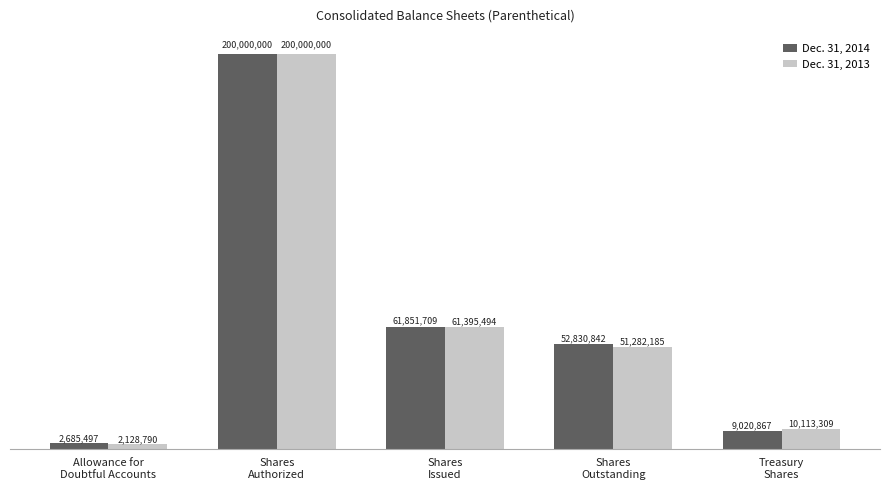

At which category is the sum across all series the highest?

Shares
Authorized